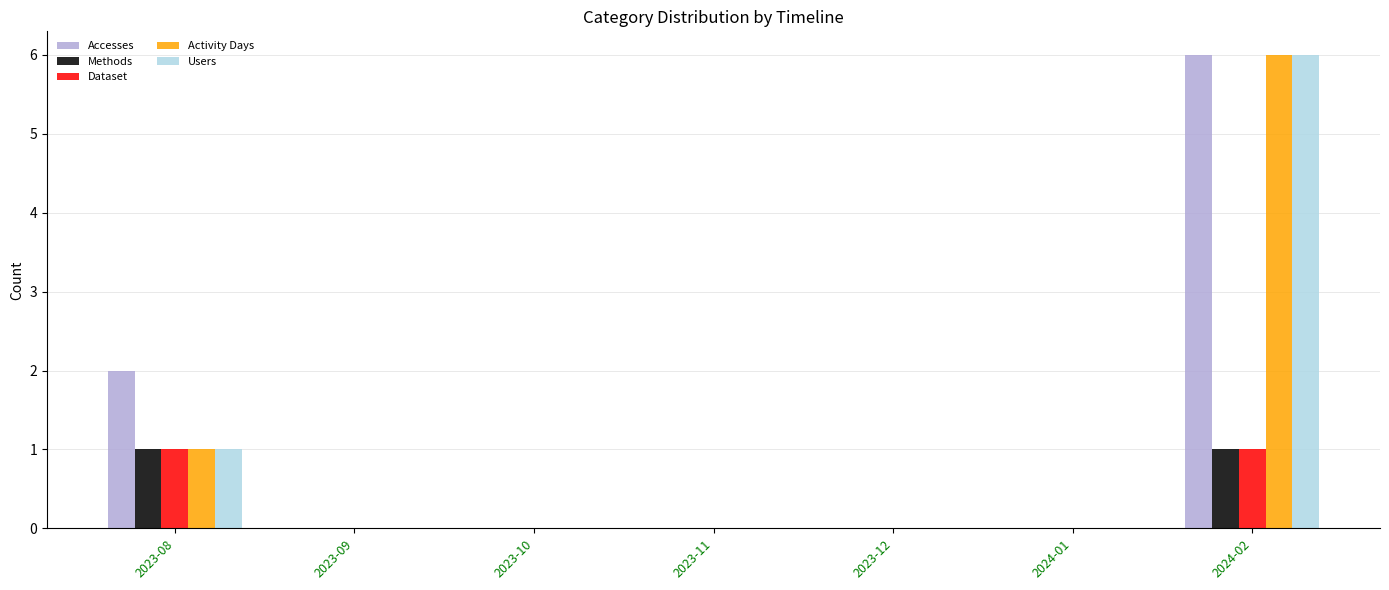

Reading right to left, extract all data points from this chart.

Accesses: 6	0	0	0	0	0	2
Methods: 1	0	0	0	0	0	1
Dataset: 1	0	0	0	0	0	1
Activity Days: 6	0	0	0	0	0	1
Users: 6	0	0	0	0	0	1